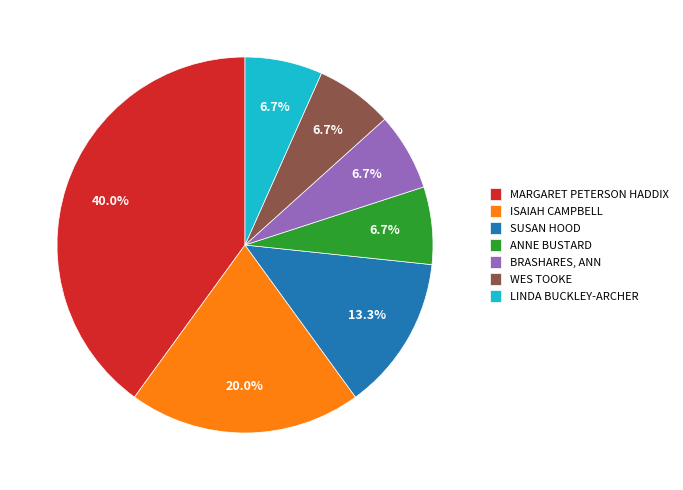

How many slices are in this pie chart?

7